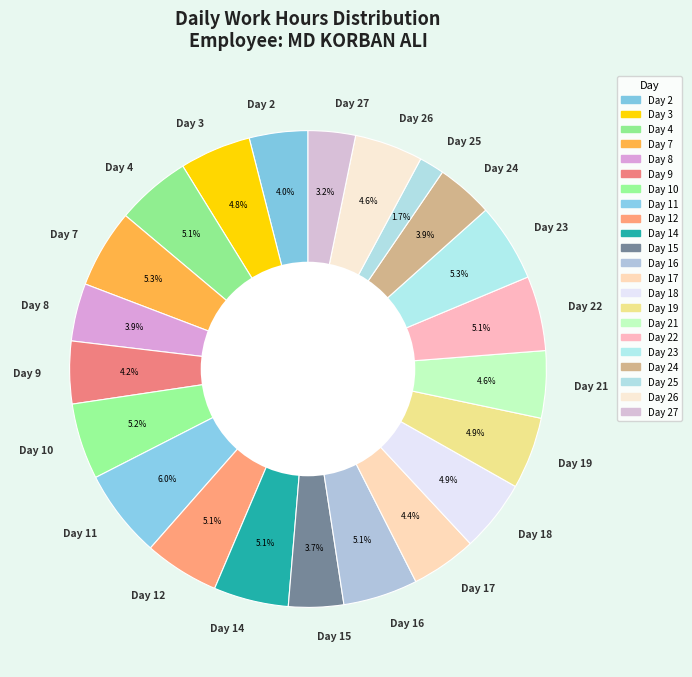

Combined, do Day 2 and Day 12 account for over 50%?

No